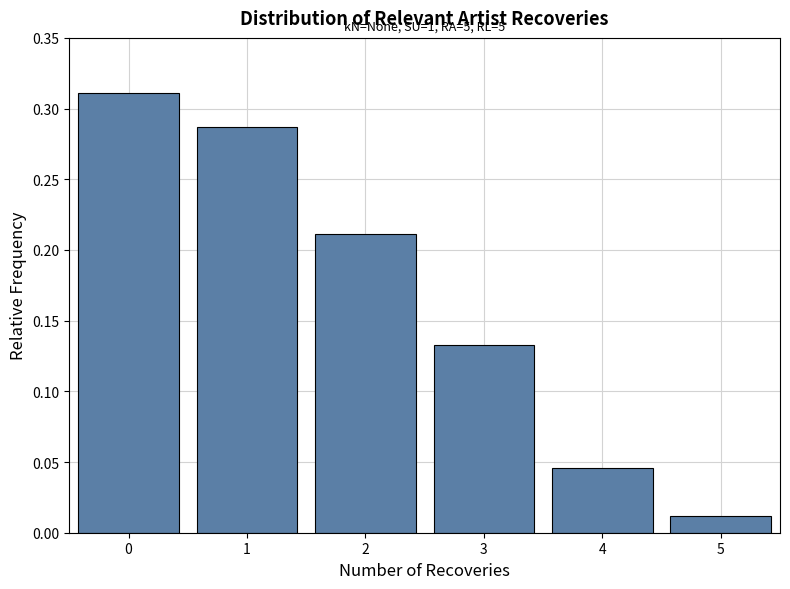

Is it true that the value at 2 is 0.3?

False